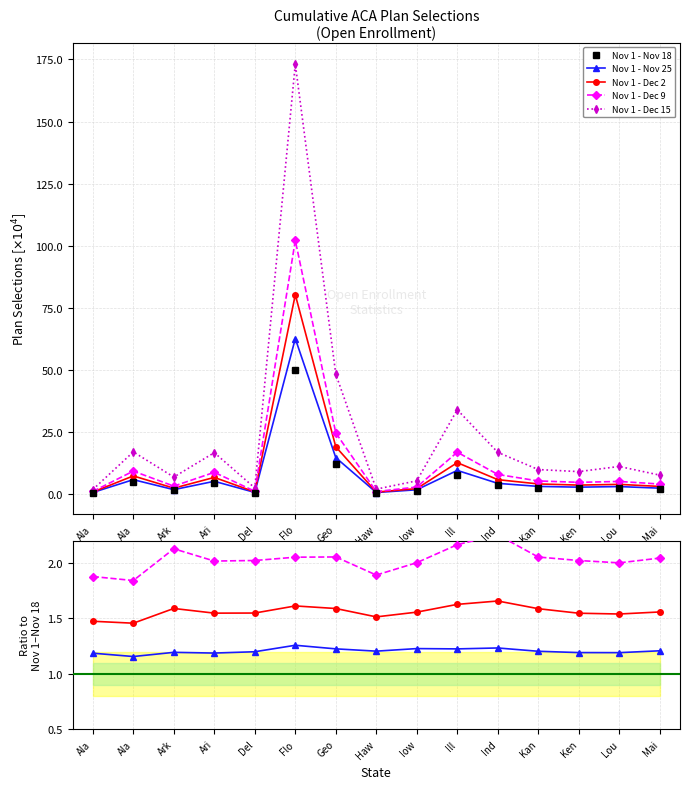

What is the highest value of the Nov 1 - Dec 9 series?

2.3